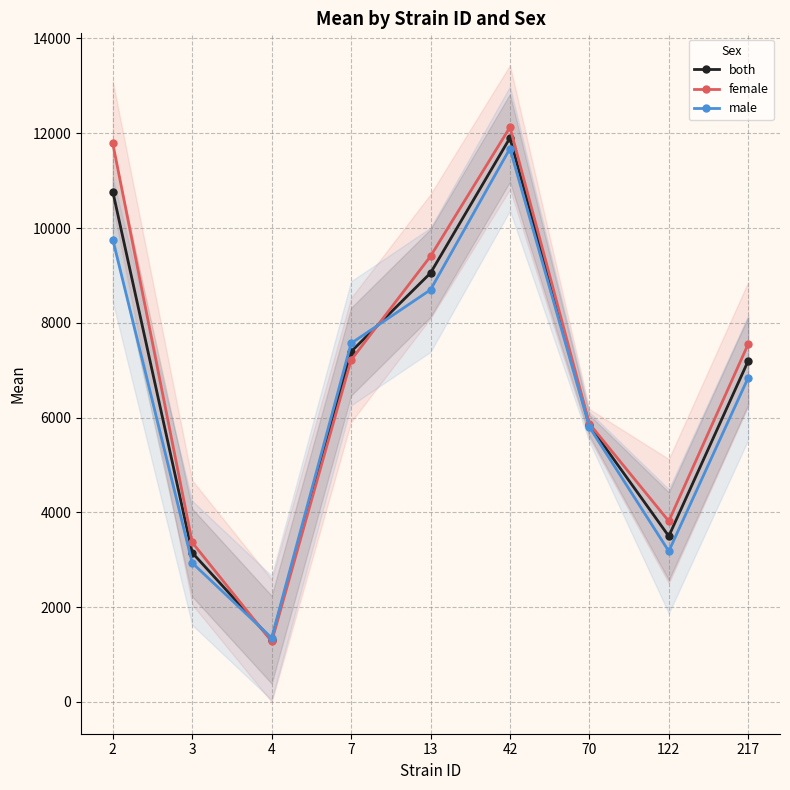

Which category has the highest value in the female series?

42